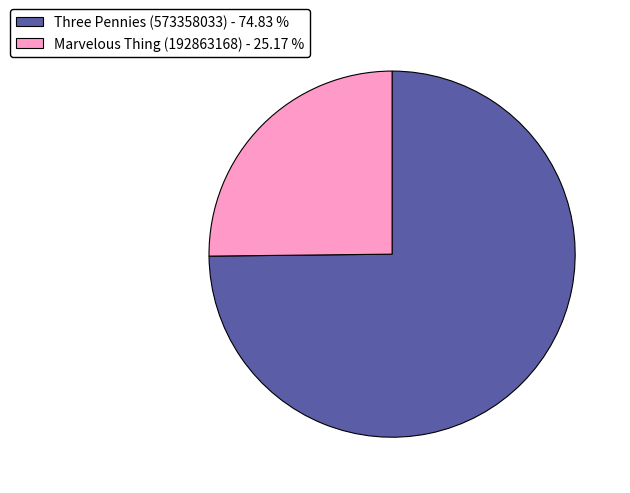

Does Marvelous Thing (192863168) represent more than half of the total?

No